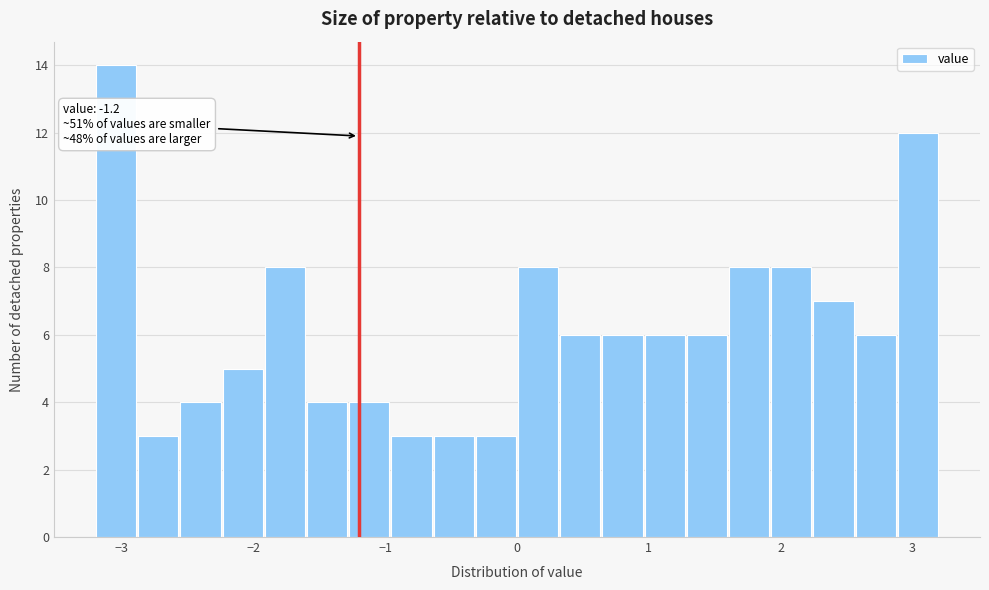

Read against the x-axis, roughly where is the centre of the tallest bar?

-3.0